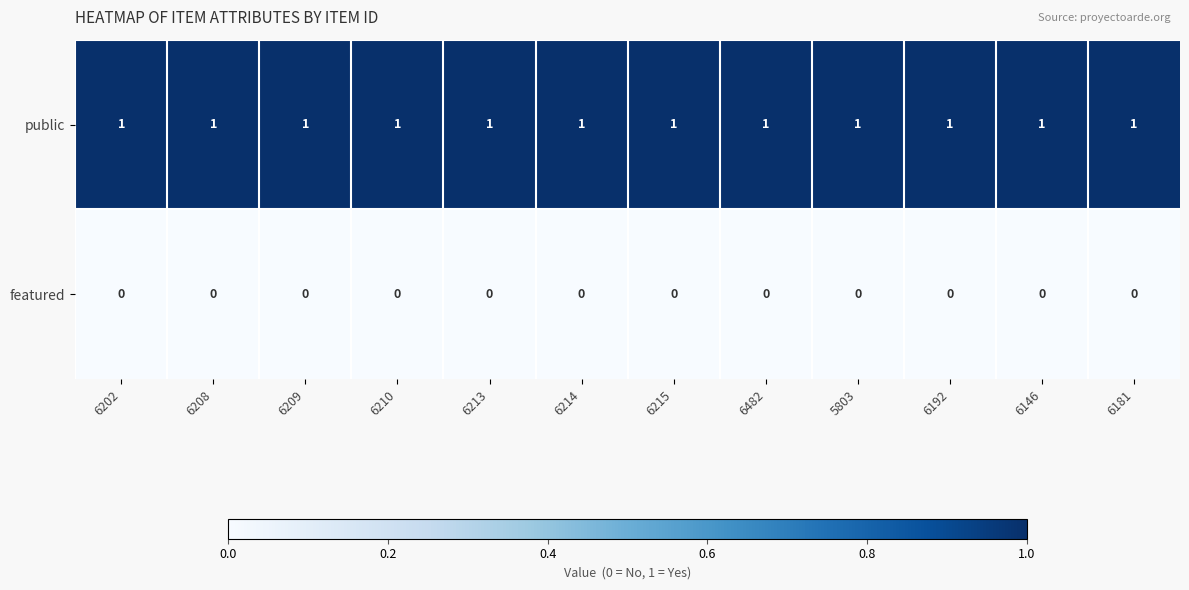

Rank the series at 6202 from highest to lowest value.

public, featured